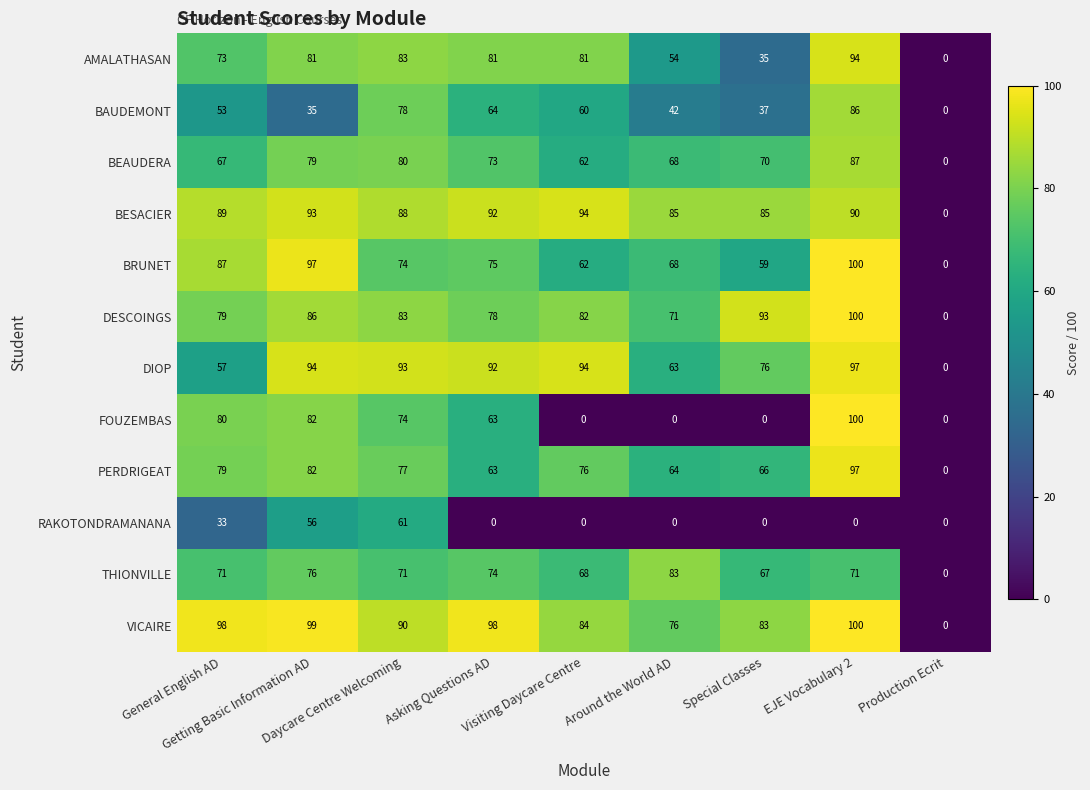

What is the total value across all series at Getting Basic Information AD?

960